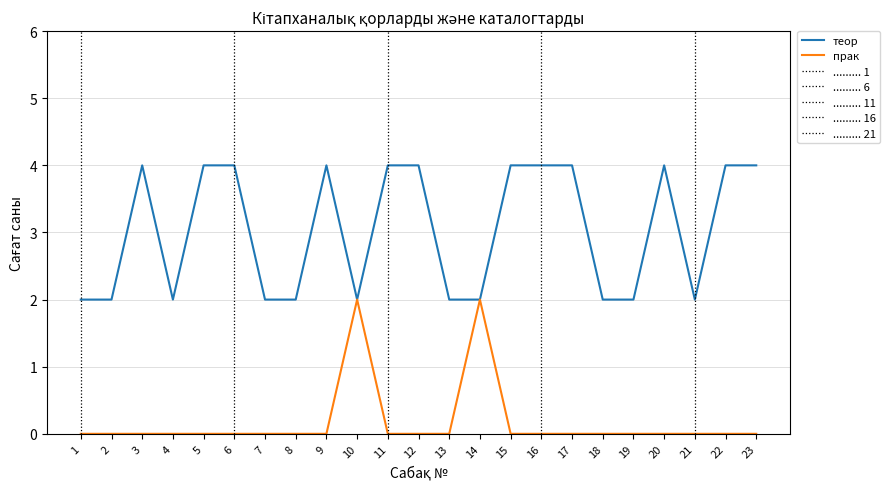

Rank the categories by теор value from highest to lowest.

3, 5, 6, 9, 11, 12, 15, 16, 17, 20, 22, 23, 1, 2, 4, 7, 8, 10, 13, 14, 18, 19, 21